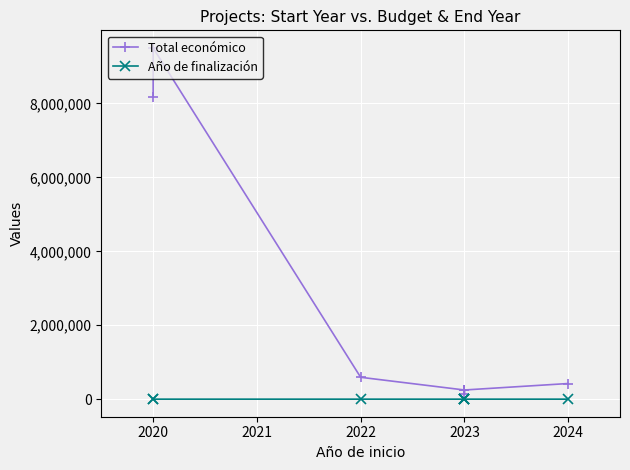

True or false: Año de finalización has a value of 2025 at 2022.

True